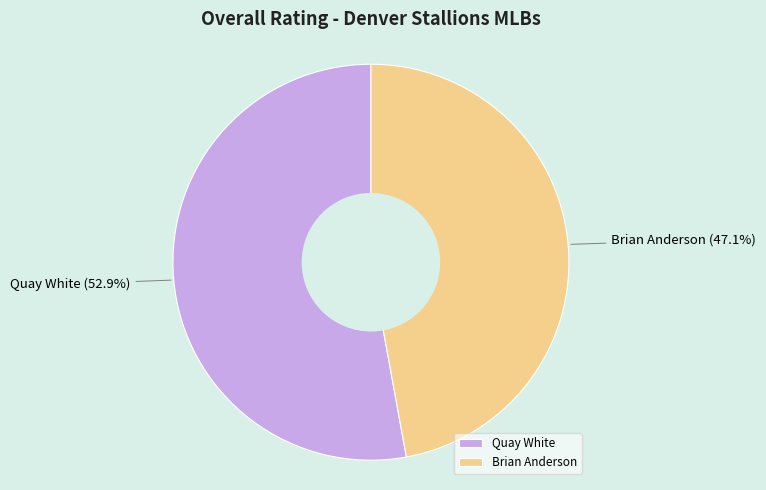

Which slice is the largest?

Quay White